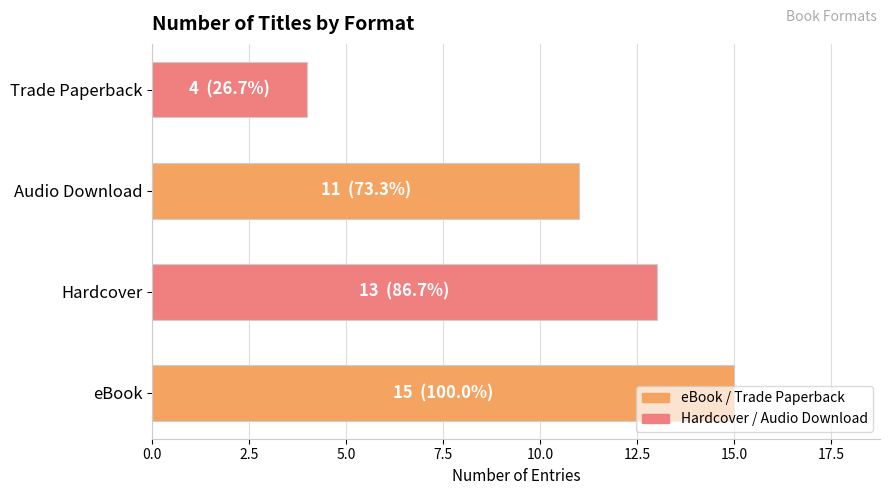

What is the minimum value shown in the chart?

4